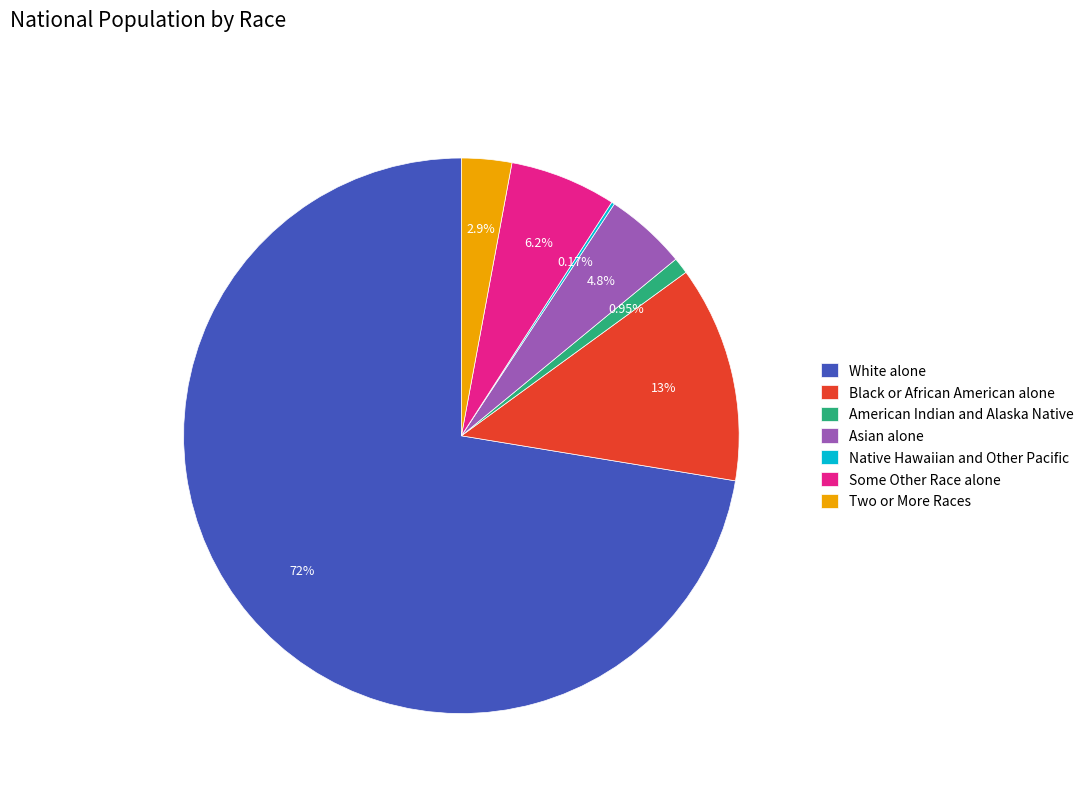

To the nearest percent, what is the average slice percentage?

14%